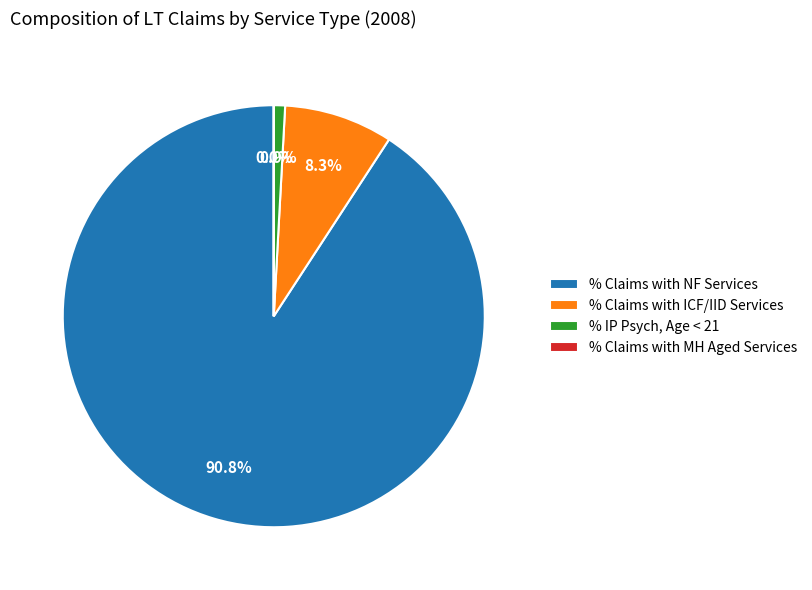

What is the largest slice in the pie chart?

% Claims with NF Services